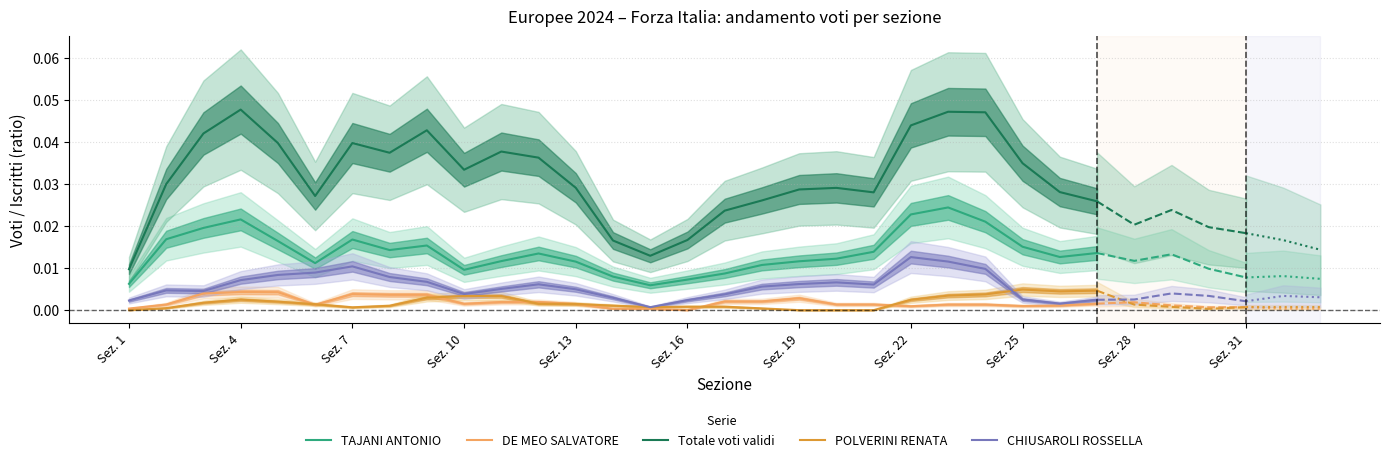

True or false: TAJANI ANTONIO and Totale voti validi cross at least once.

False